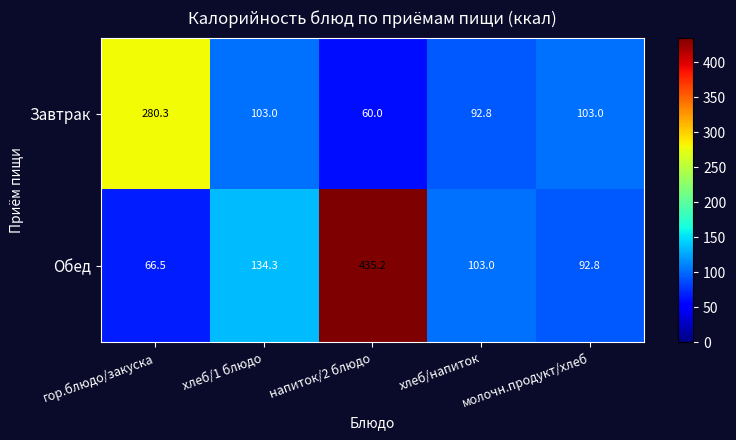

What is the approximate value of Обед at напиток/2 блюдо?

435.2